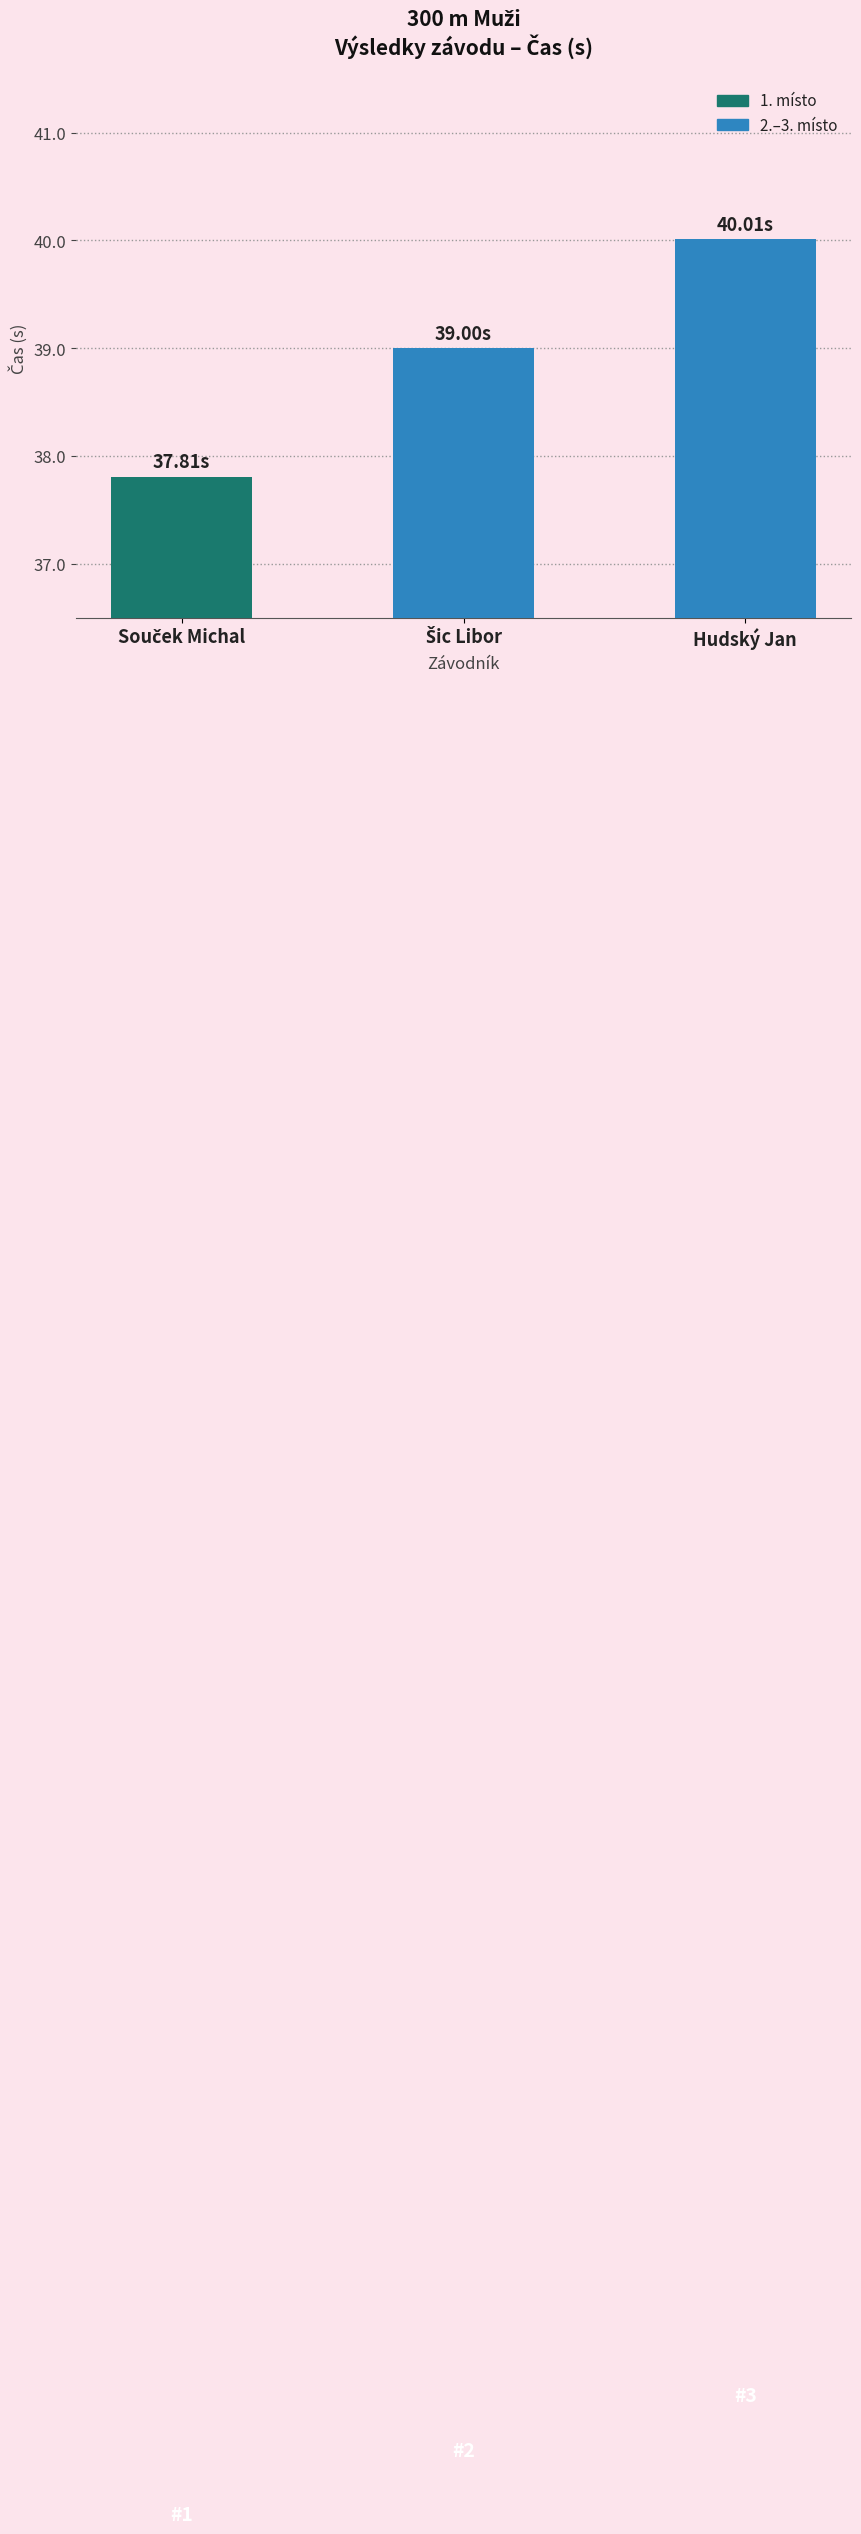

What is the sum of all values?

116.8